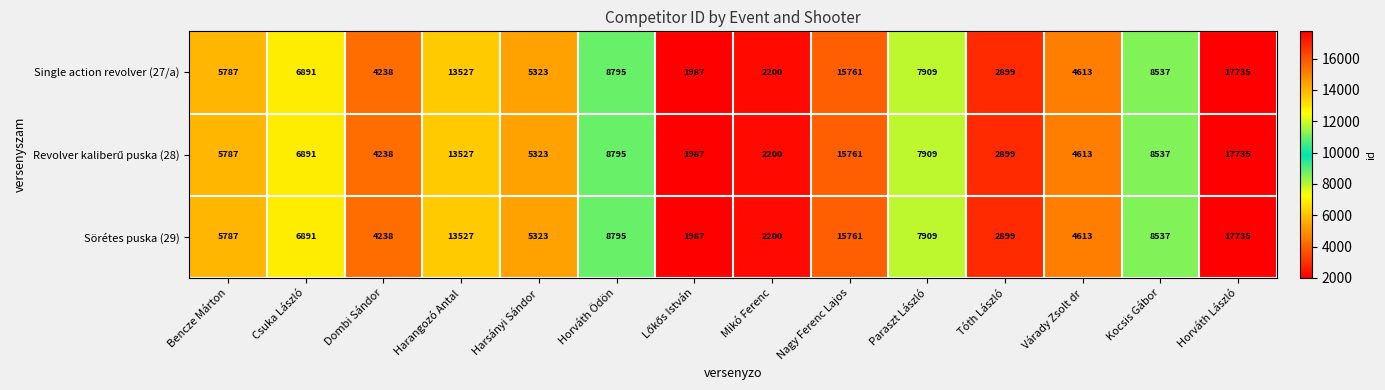

At which category is the sum across all series the highest?

Horváth László